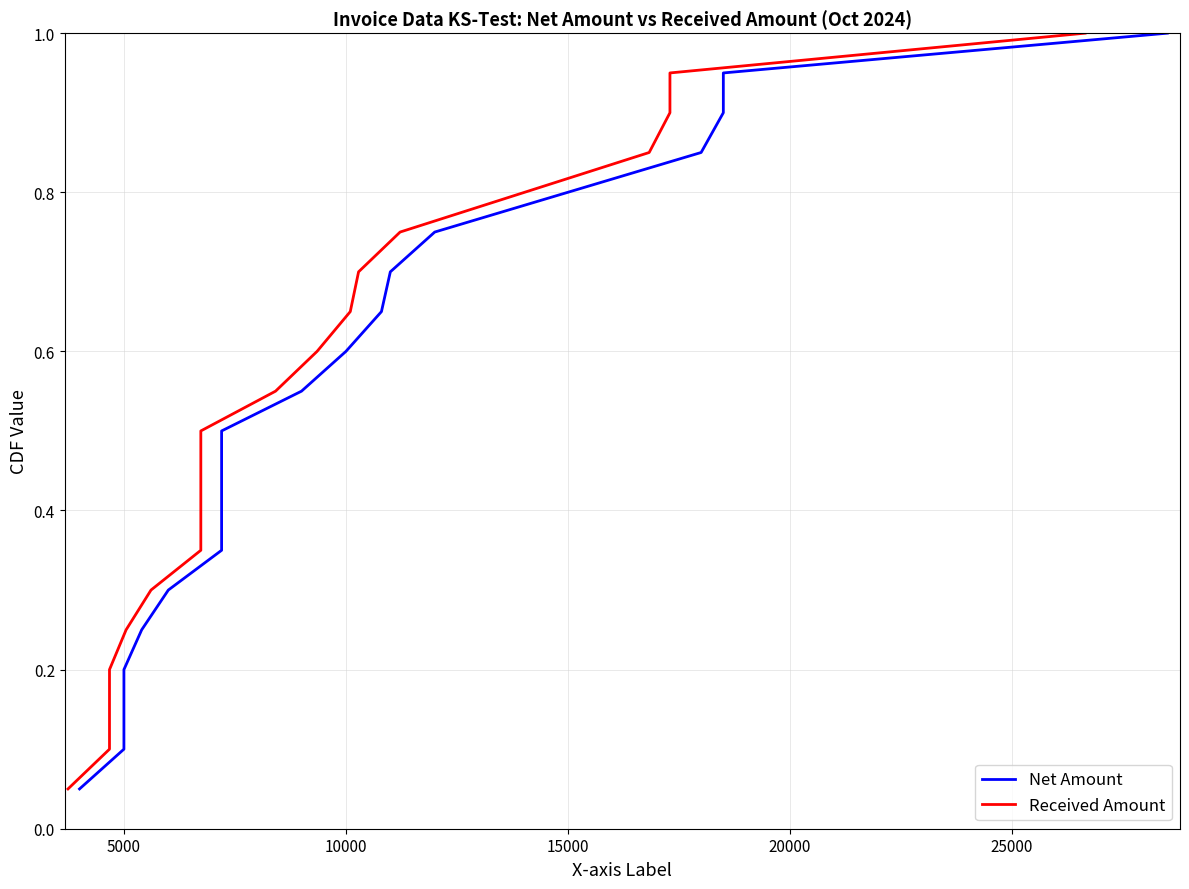

Is this an area chart (filled region under the line)?

No